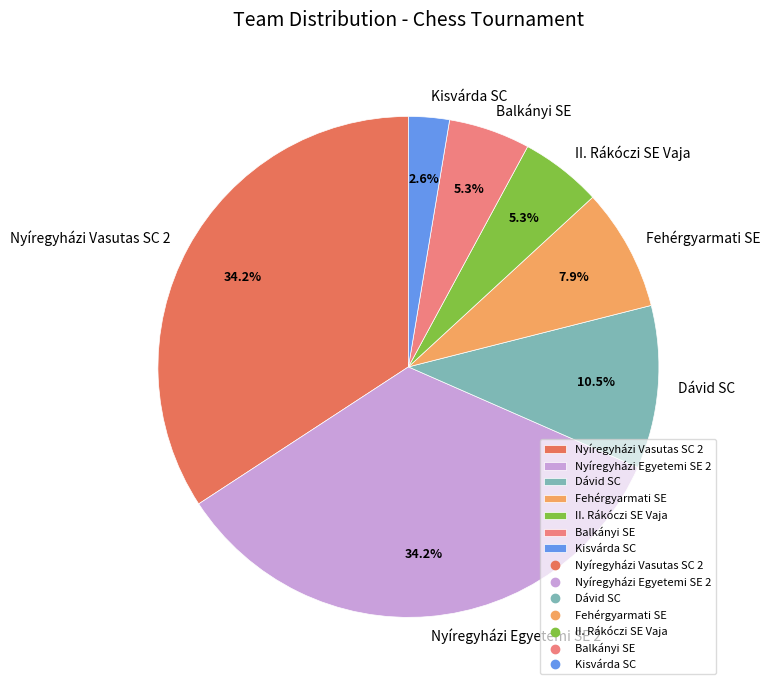

To the nearest percent, what portion does Fehérgyarmati SE represent?

8%